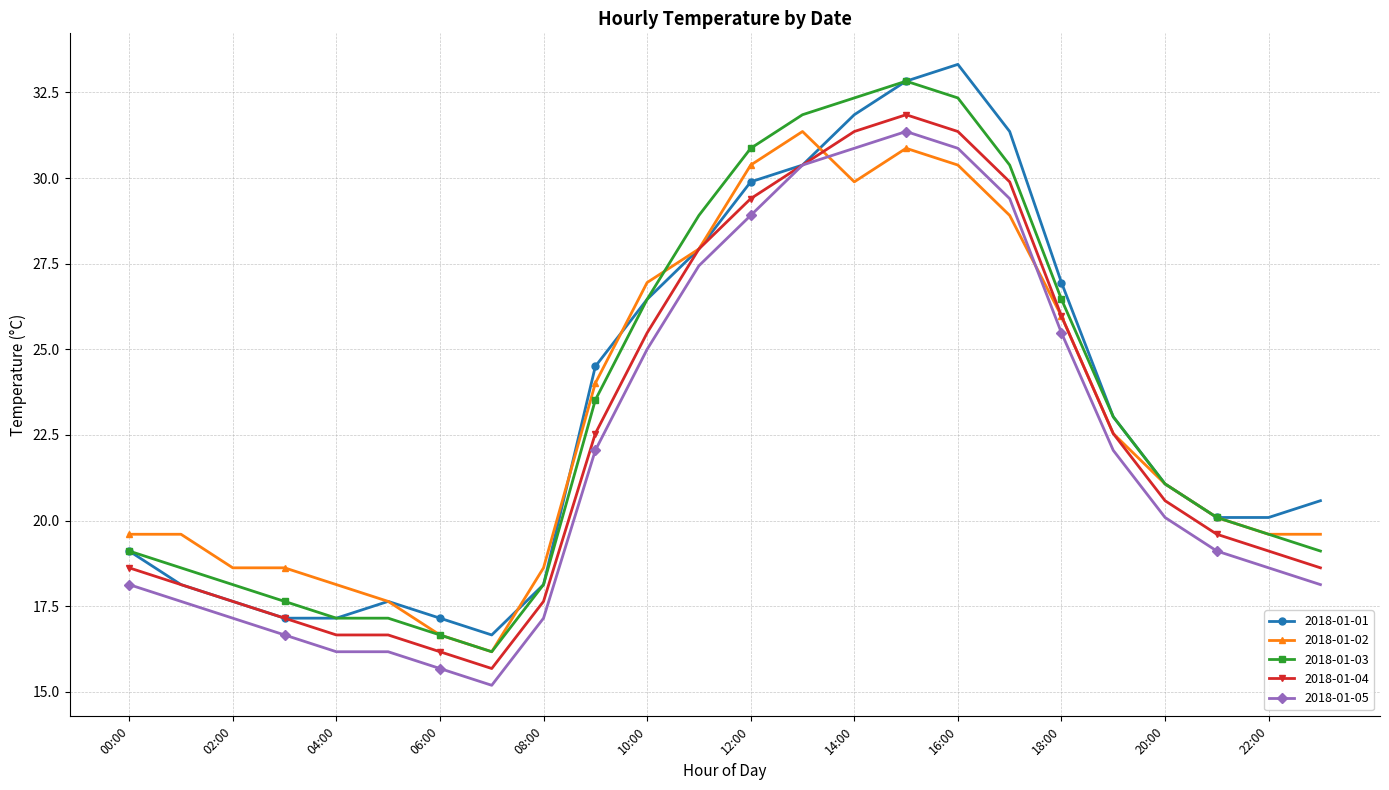

What is the minimum value shown in the chart?

15.2